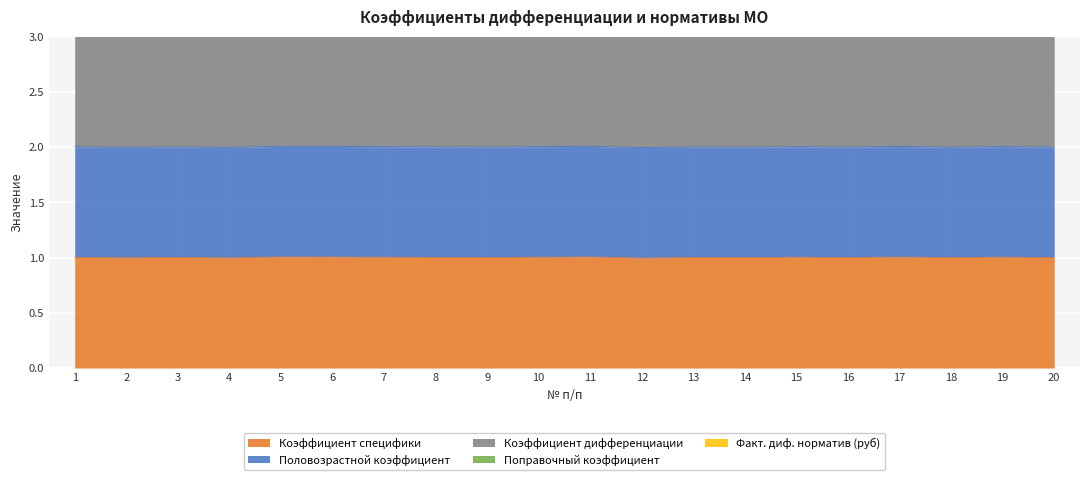

What is the spread (max minus min) of values at 12?

71.2